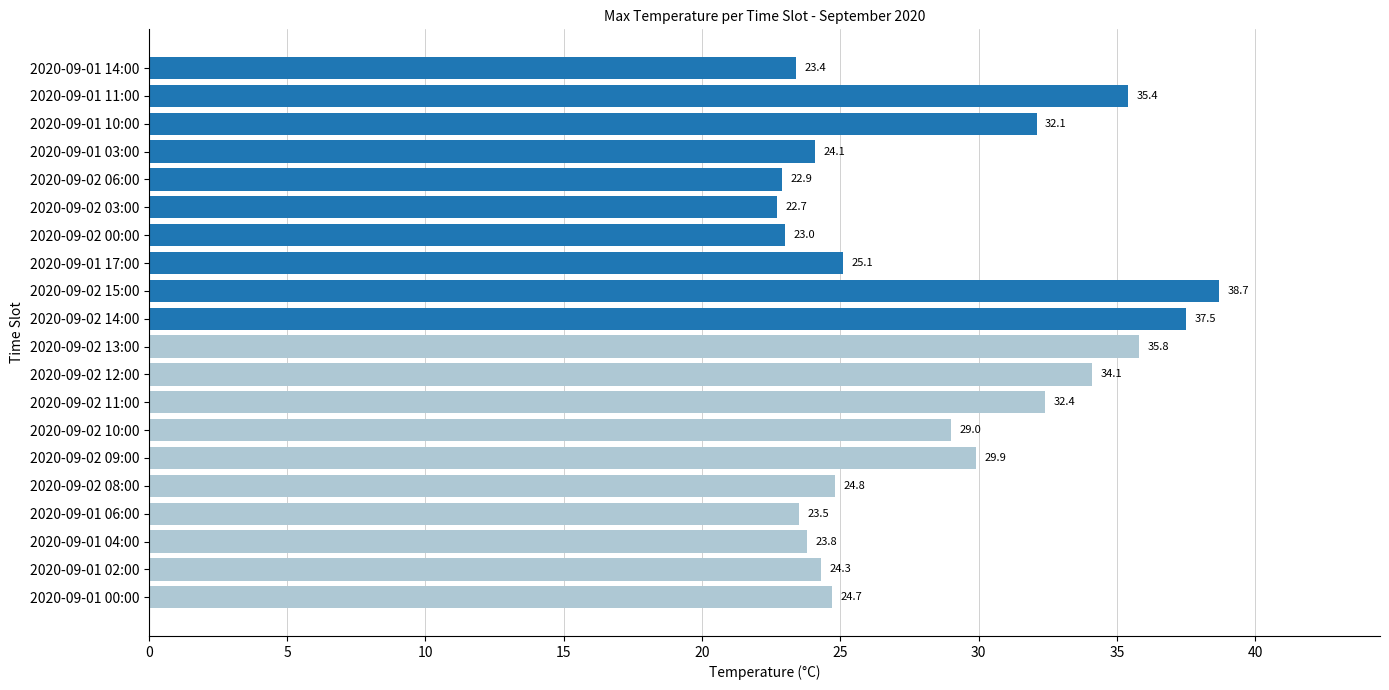

List the labels in order of value, smallest first.

2020-09-02 03:00, 2020-09-02 06:00, 2020-09-02 00:00, 2020-09-01 14:00, 2020-09-01 06:00, 2020-09-01 04:00, 2020-09-01 03:00, 2020-09-01 02:00, 2020-09-01 00:00, 2020-09-02 08:00, 2020-09-01 17:00, 2020-09-02 10:00, 2020-09-02 09:00, 2020-09-01 10:00, 2020-09-02 11:00, 2020-09-02 12:00, 2020-09-01 11:00, 2020-09-02 13:00, 2020-09-02 14:00, 2020-09-02 15:00